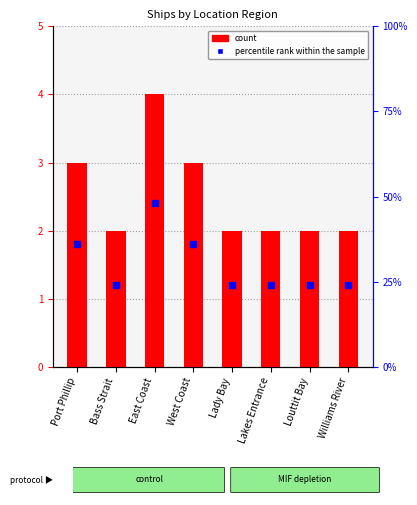

True or false: the data shows 3 at West Coast.

True